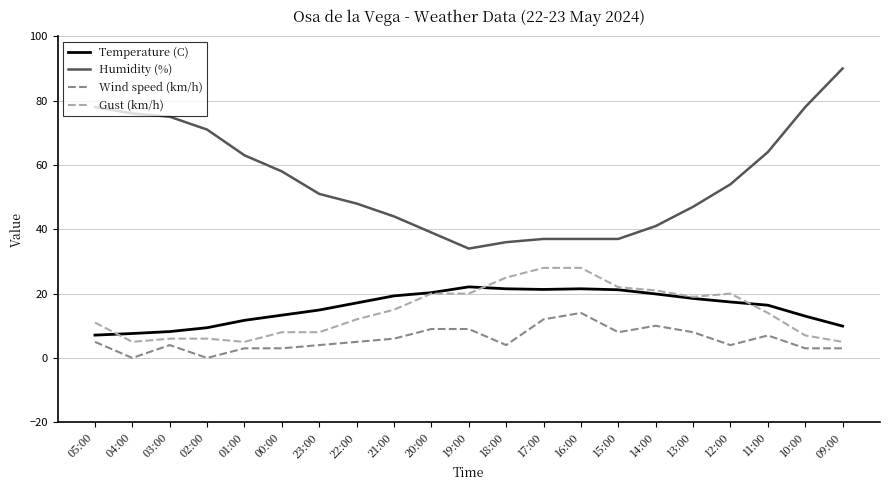

List the series in order of their peak value, highest first.

Humidity (%), Gust (km/h), Temperature (C), Wind speed (km/h)